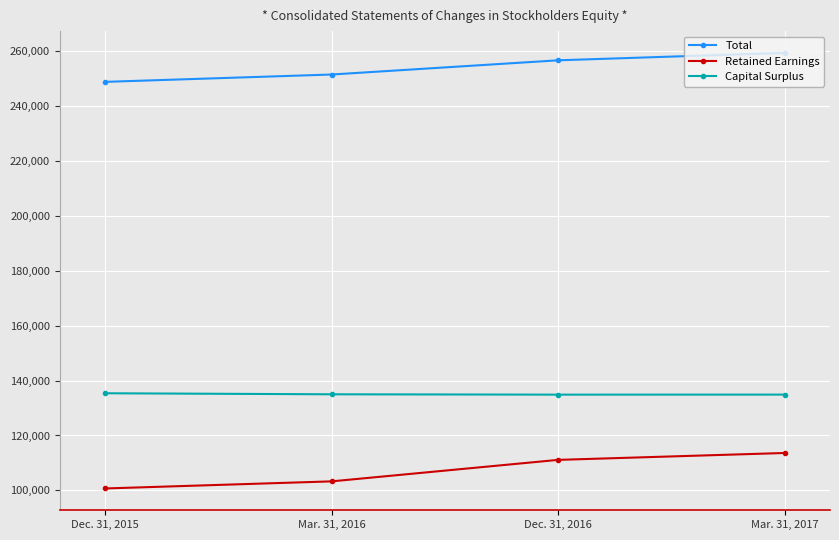

What is the spread (max minus min) of values at Mar. 31, 2017?

145698